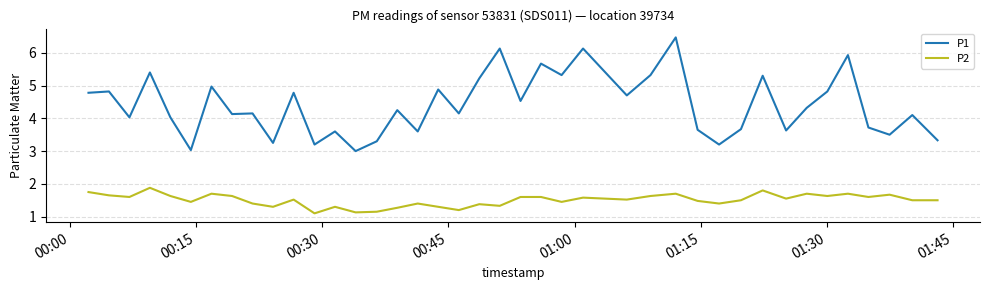

Which series has the largest total across all categories?

P1